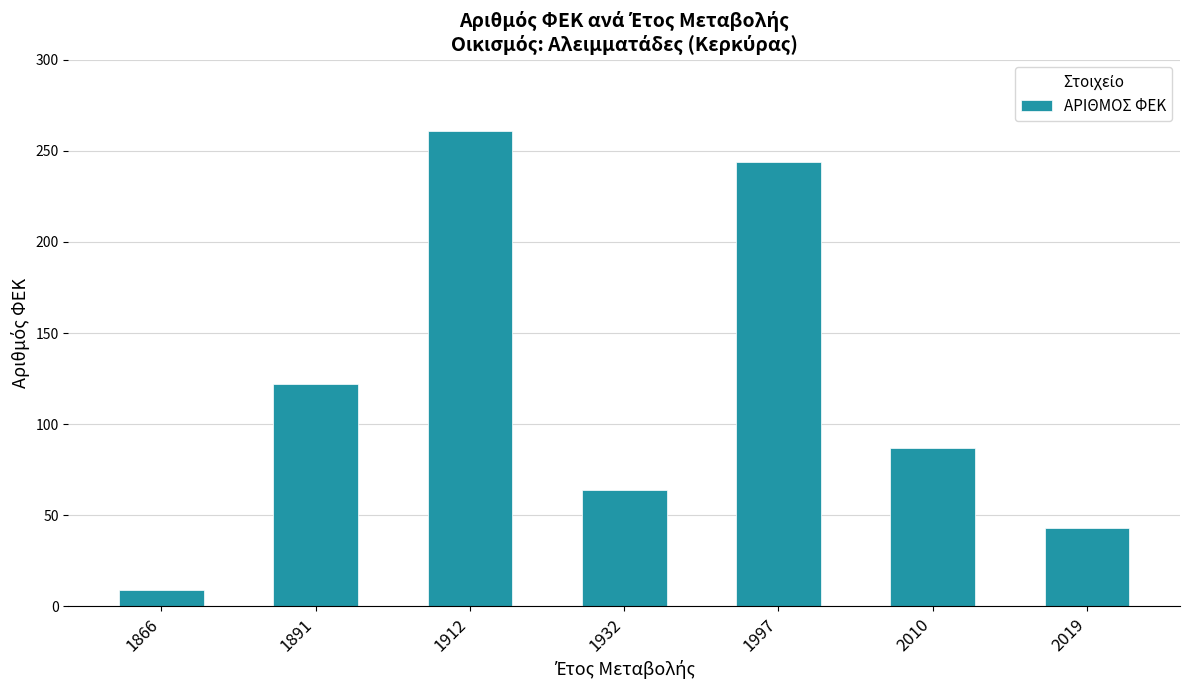

The value at 1997 is 244. True or false?

True